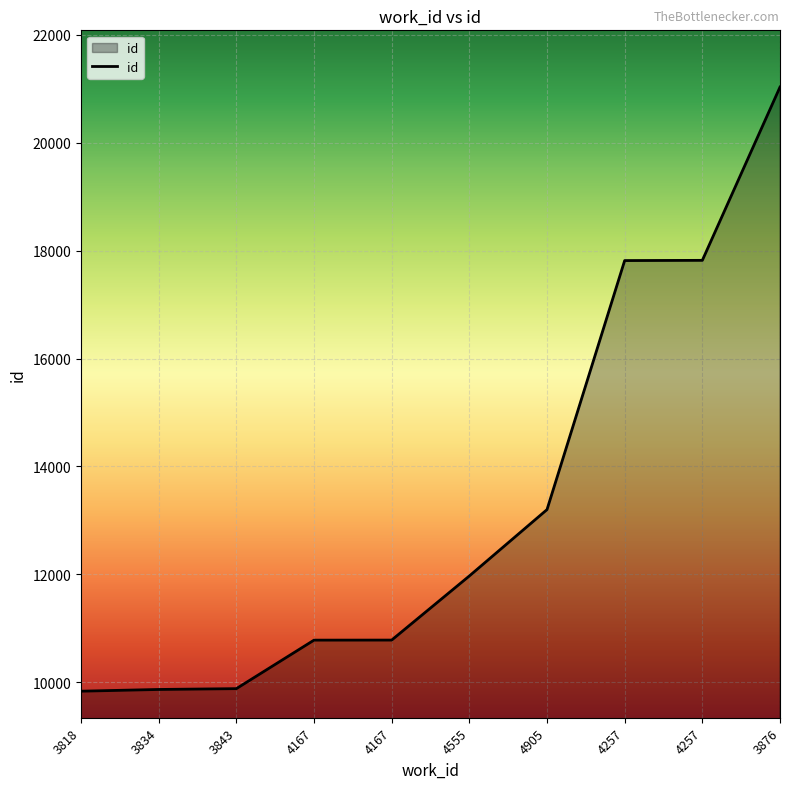

Does the chart have visible grid lines?

Yes